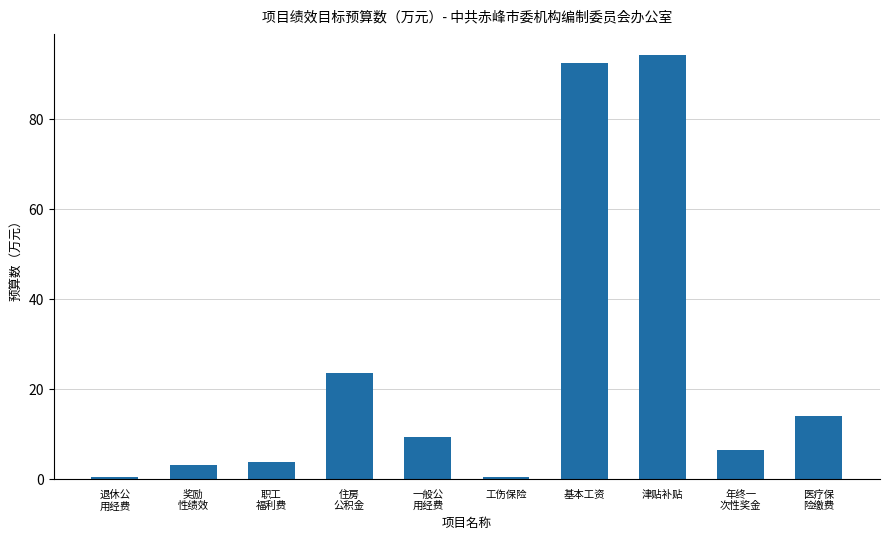

Does the chart contain stacked bars?

No